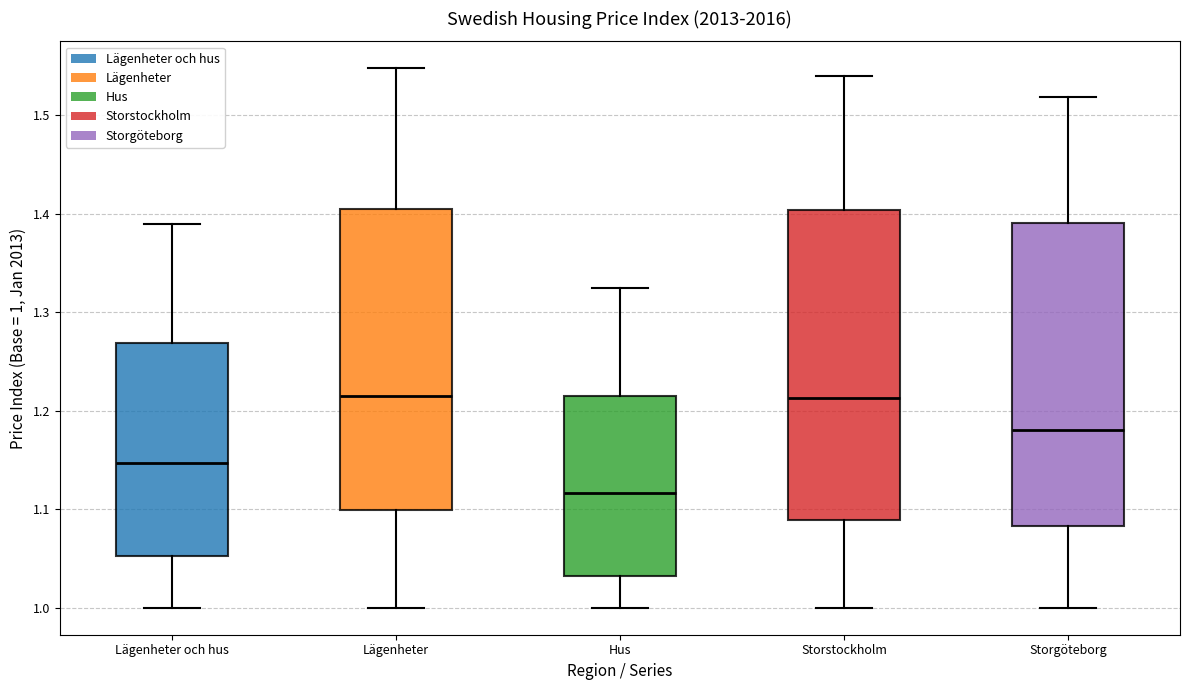

Where does the median line of the box for Storgöteborg sit on the y-axis? The values are not printed on the chart, so give them approximately, as read against the axis.

1.18